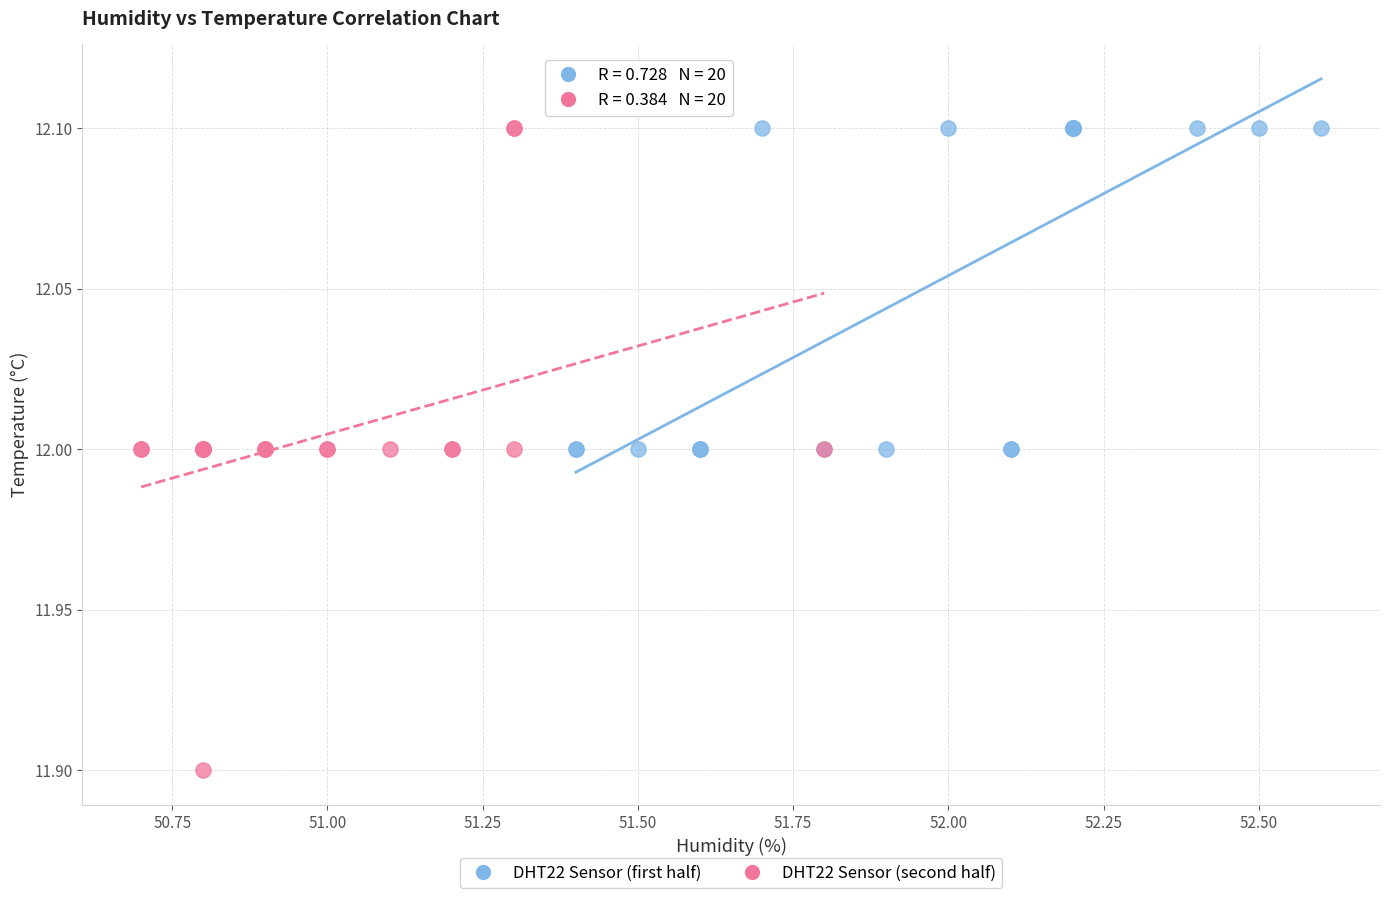

Which series reaches the minimum Y coordinate?

DHT22 Sensor (second half)